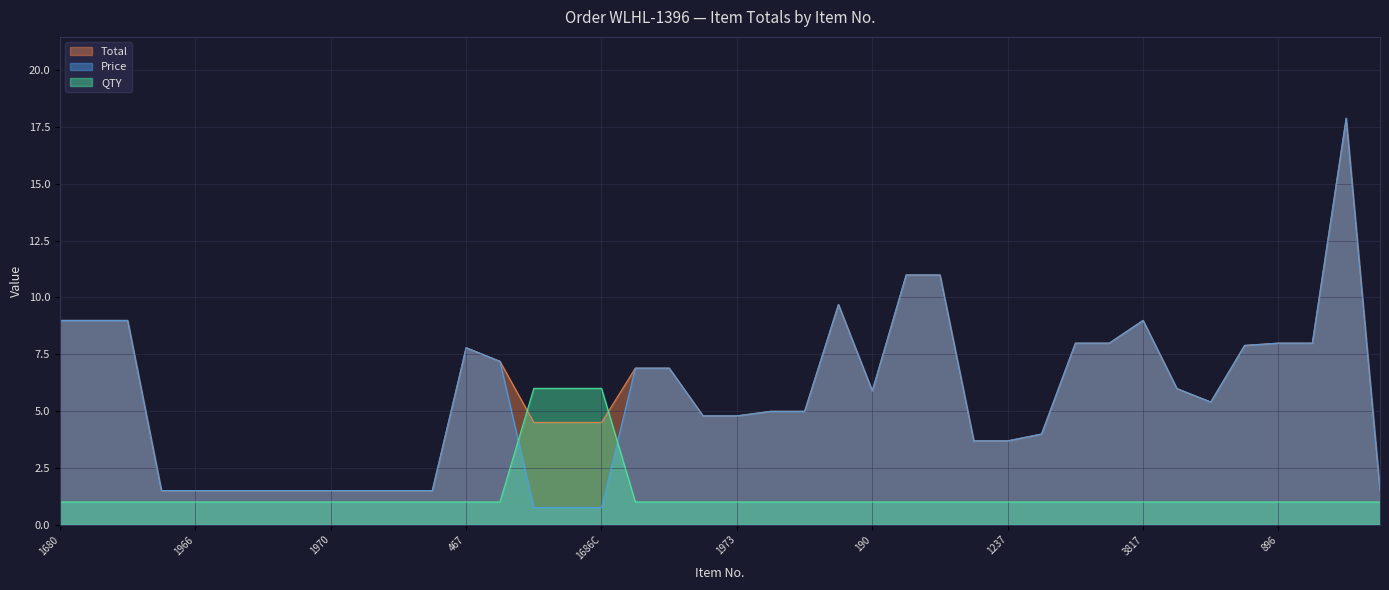

What is the value of the Total point at the 9th from the left?

1.5